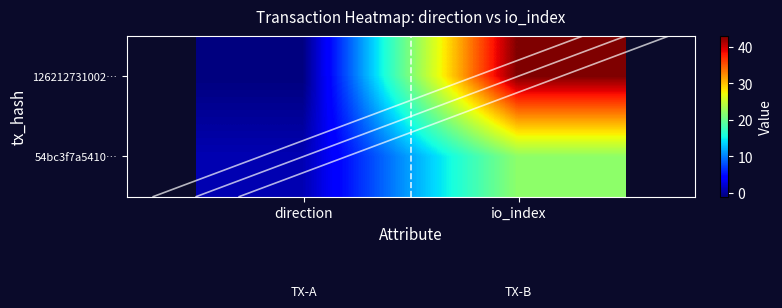

Which series has the largest total across all categories?

126212731002…